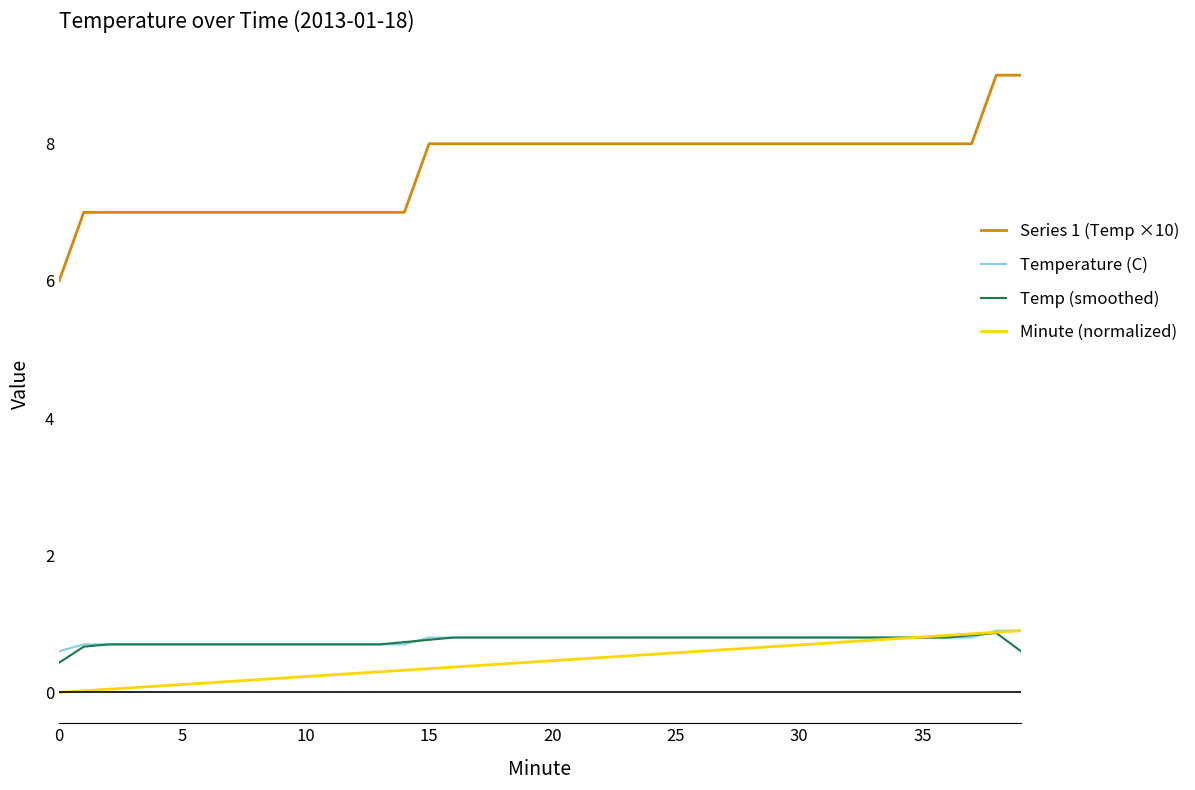

Which series has the largest total across all categories?

Series 1 (Temp ×10)